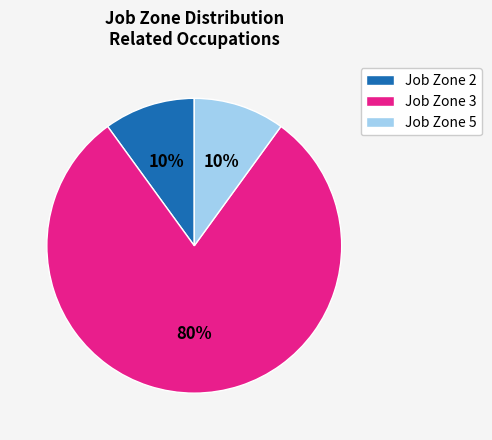

To the nearest percent, what is the average slice percentage?

33%